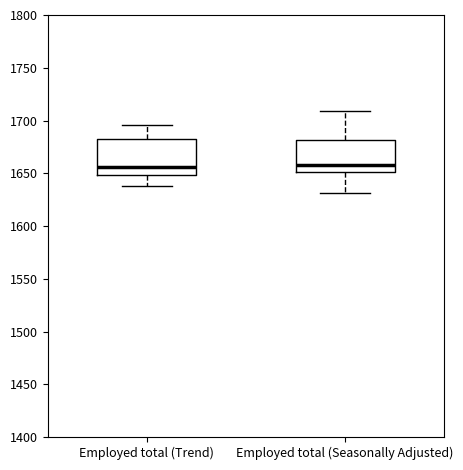

Where is the upper edge of the box for Employed total (Trend) on the y-axis? The values are not printed on the chart, so give them approximately, as read against the axis.

1685